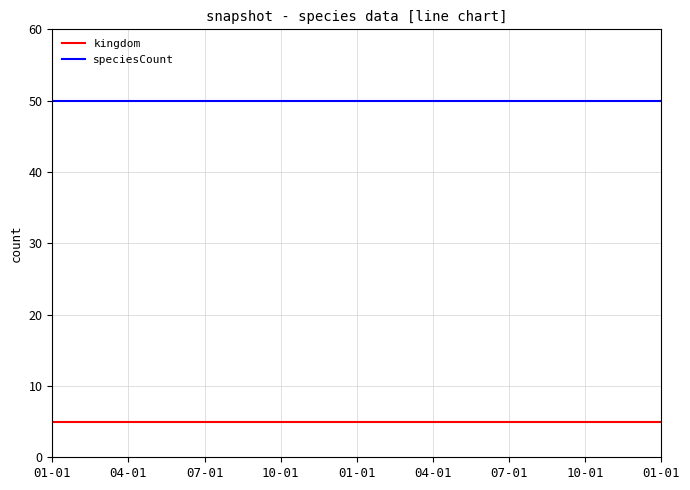

How many lines are shown in the chart?

2